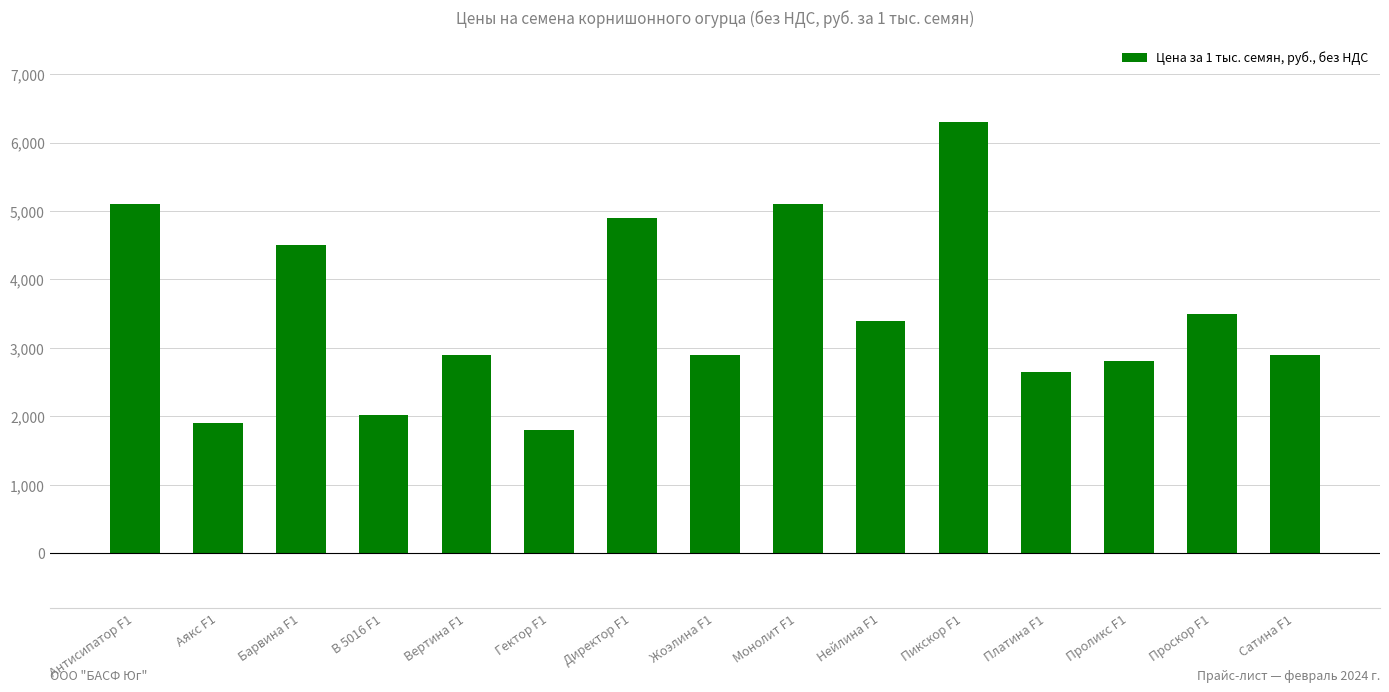

What is the average value?

3512.2